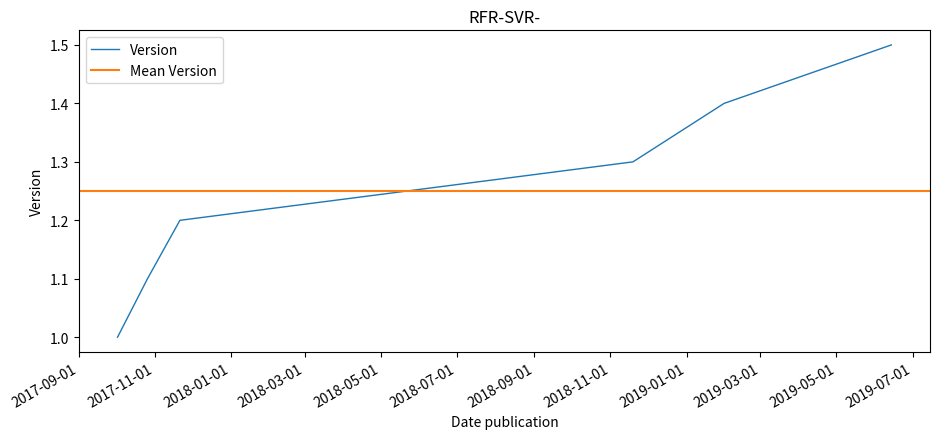

Rank the categories by value from lowest to highest.

2017-10-02, 2017-10-26, 2017-11-21, 2018-11-19, 2019-01-31, 2019-06-14